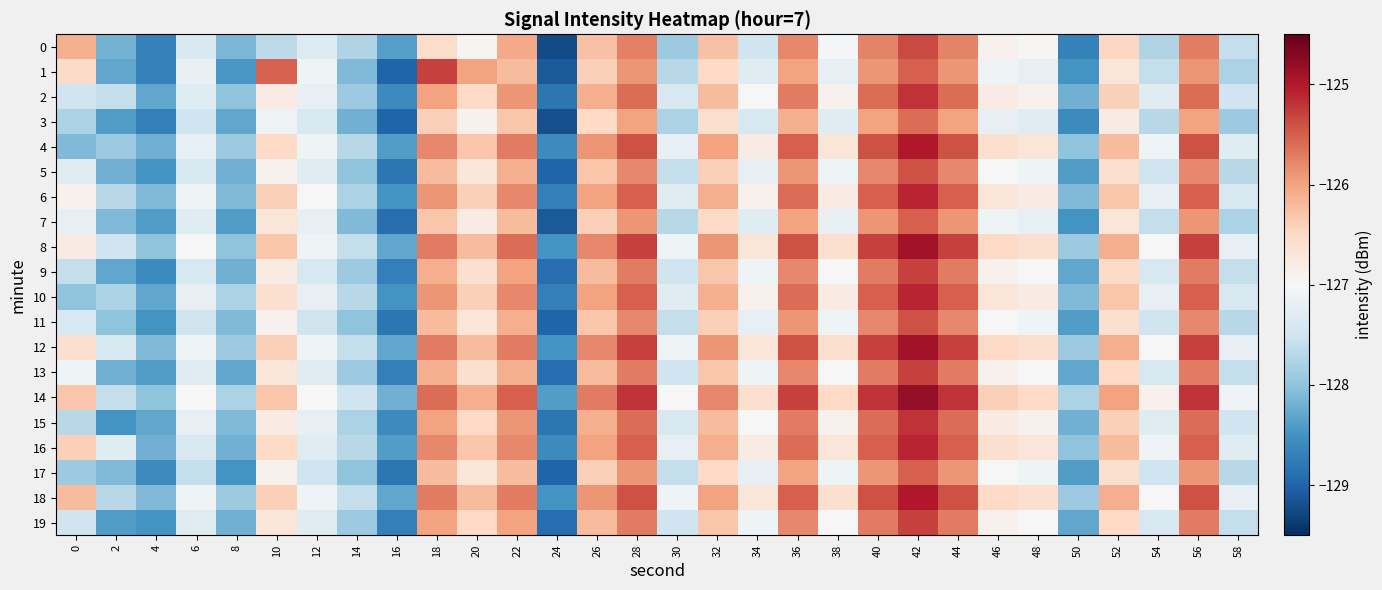

Which has a higher value, 34 or 22?

22